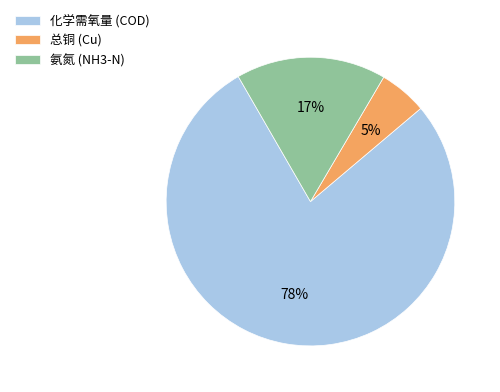

Is it true that 化学需氧量 (COD) is 78% of the pie?

True